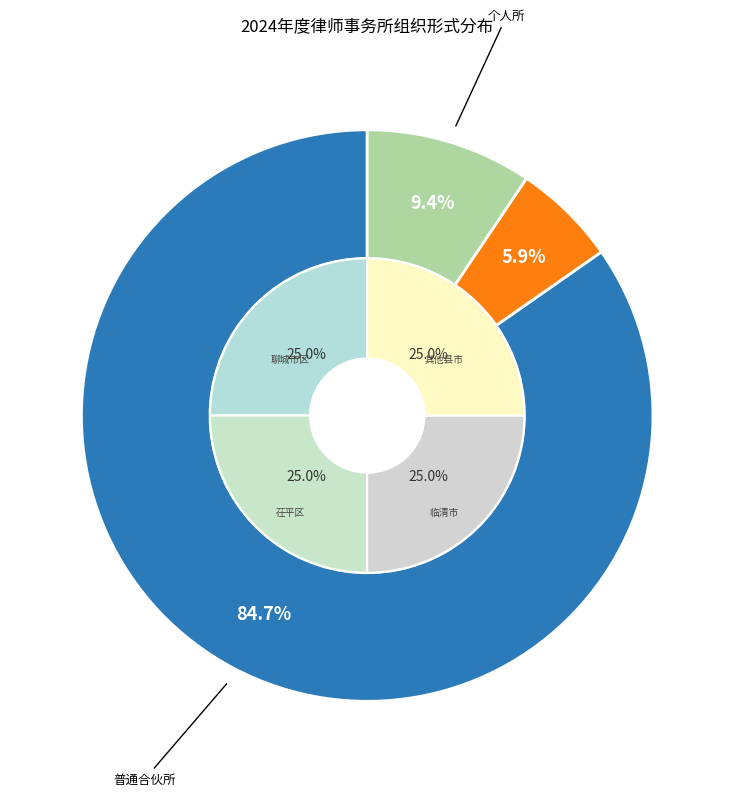

Rank the categories by value from highest to lowest.

普通合伙所, 个人所, 特殊的普通合伙所